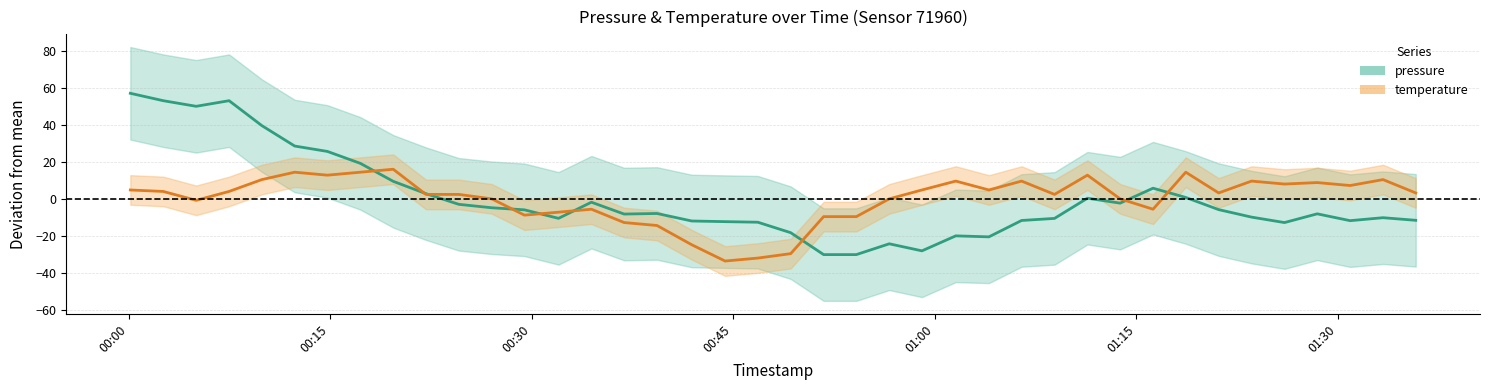

What is the minimum value for temperature?

-33.6